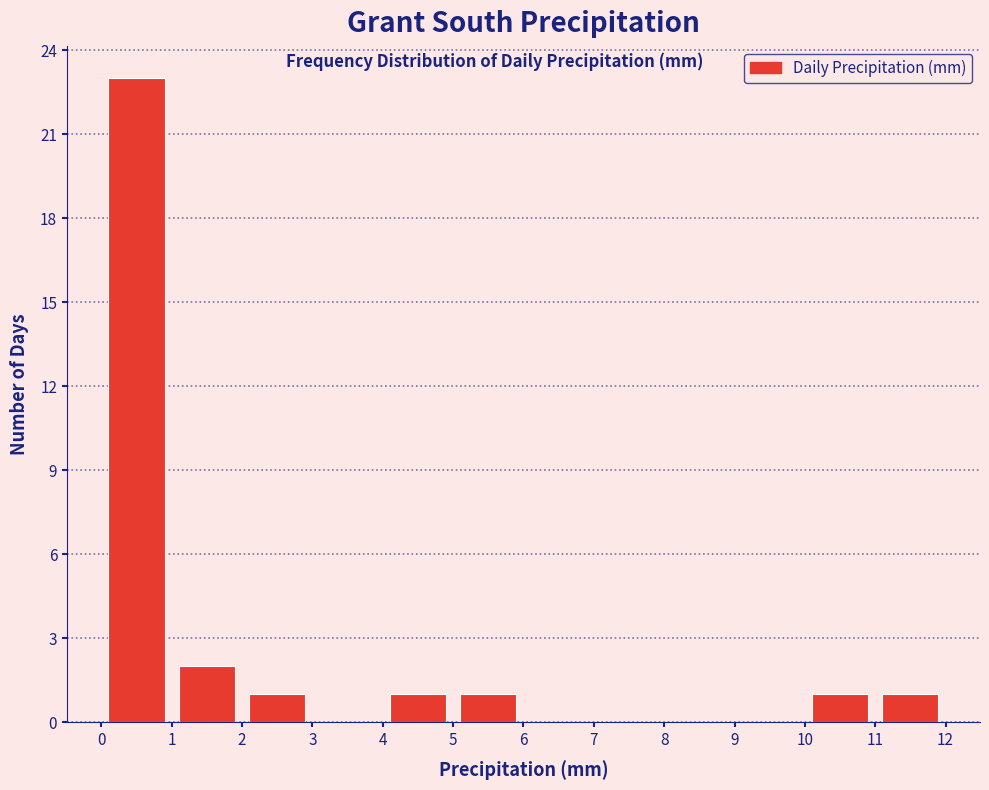

How tall is the bar that spans 11 to 12 on the x-axis? The values are not printed on the chart, so give them approximately, as read against the axis.

1